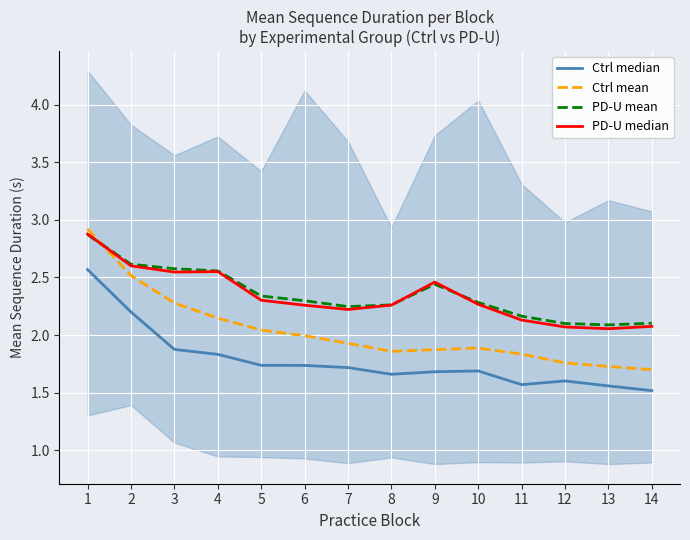

Reading left to right, what are all the values shown in this chart?

Ctrl median: 1=2.6	2=2.2	3=1.9	4=1.8	5=1.7	6=1.7	7=1.7	8=1.7	9=1.7	10=1.7	11=1.6	12=1.6	13=1.6	14=1.5
Ctrl mean: 1=2.9	2=2.5	3=2.3	4=2.1	5=2.0	6=2.0	7=1.9	8=1.9	9=1.9	10=1.9	11=1.8	12=1.8	13=1.7	14=1.7
PD-U mean: 1=2.9	2=2.6	3=2.6	4=2.6	5=2.3	6=2.3	7=2.2	8=2.3	9=2.4	10=2.3	11=2.2	12=2.1	13=2.1	14=2.1
PD-U median: 1=2.9	2=2.6	3=2.5	4=2.6	5=2.3	6=2.3	7=2.2	8=2.3	9=2.5	10=2.3	11=2.1	12=2.1	13=2.1	14=2.1